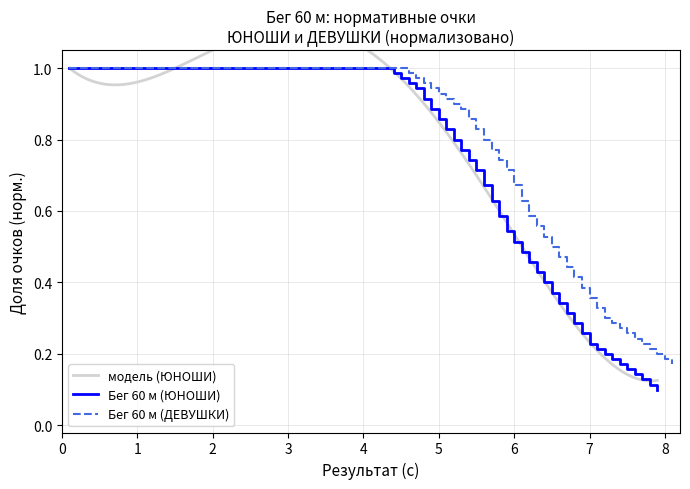

Which series has the largest range (max minus min)?

Бег 60 м (ЮНОШИ)